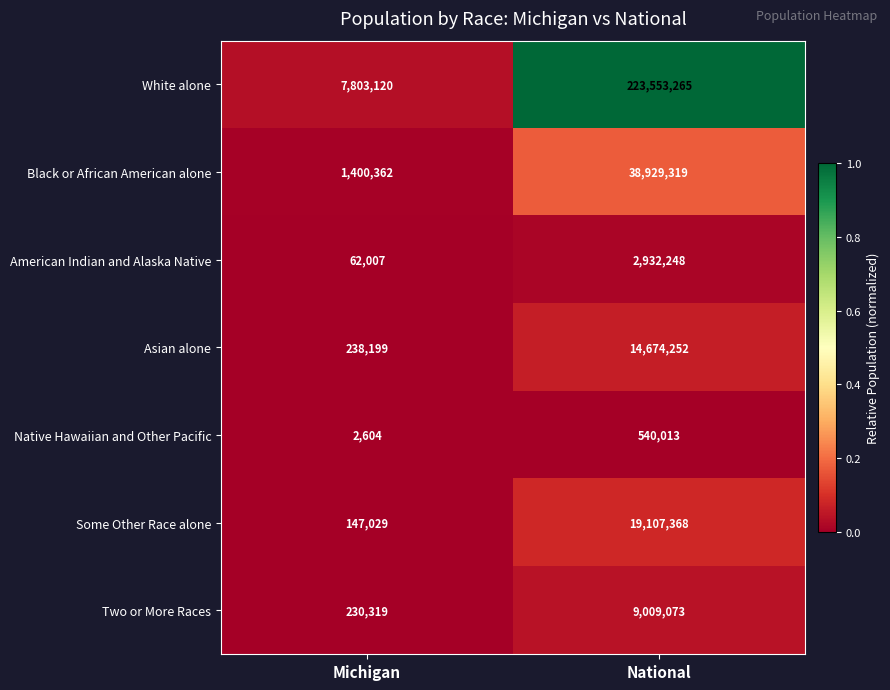

The value of Native Hawaiian and Other Pacific at Michigan is 4553. True or false?

False